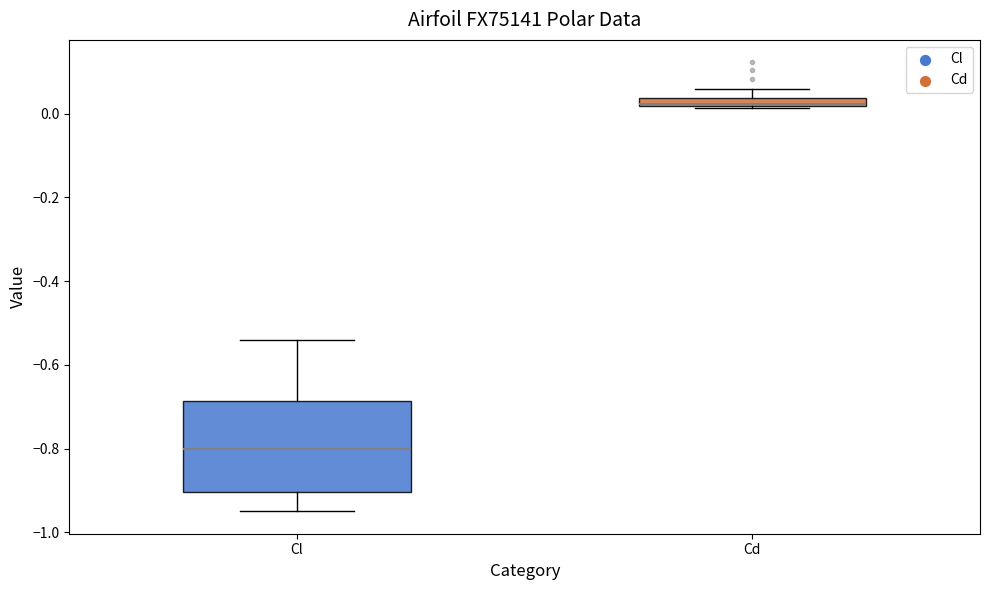

Which box's median line is the highest?

Cd